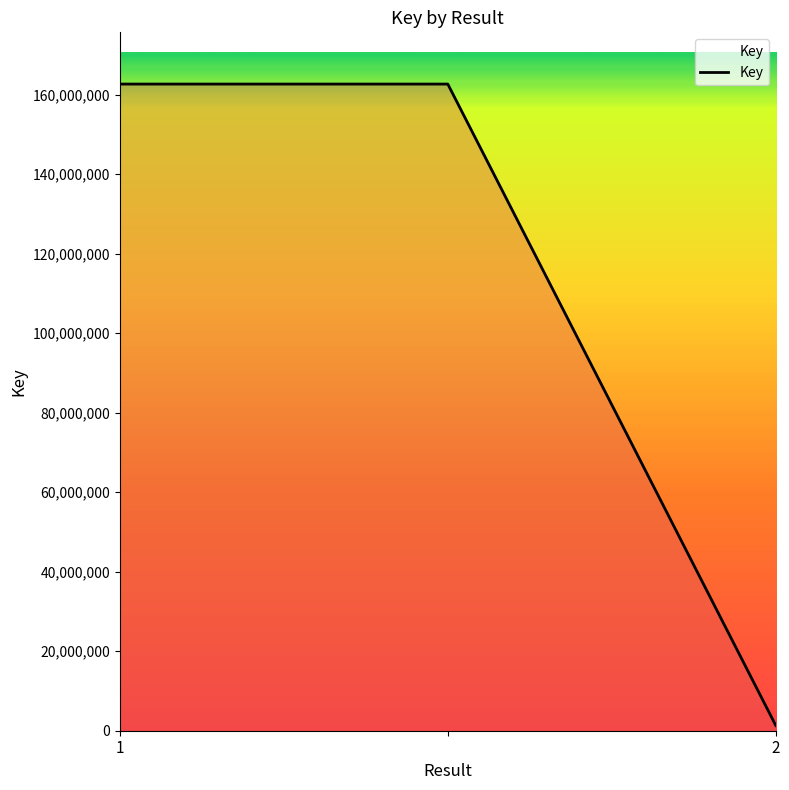

What is the average value?

108885719